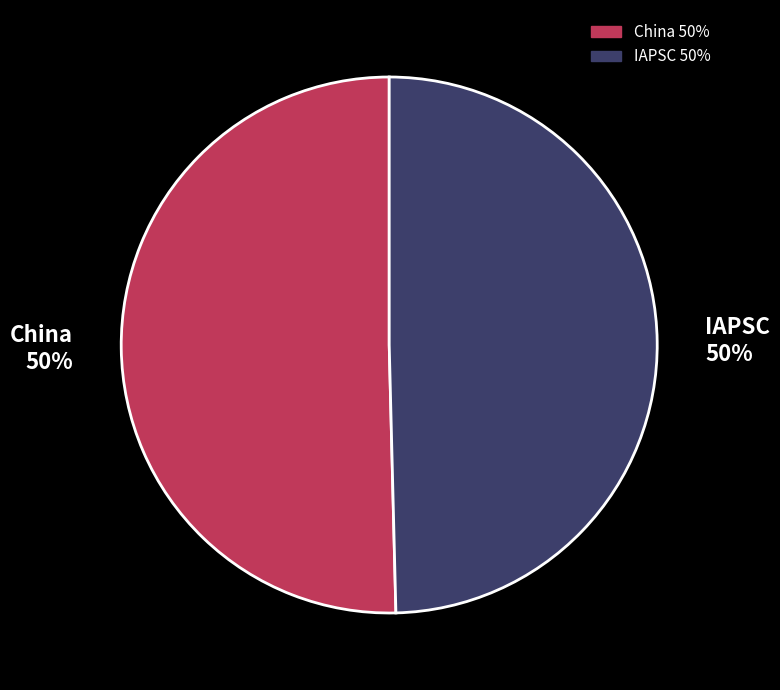

How many segments does this pie chart have?

2